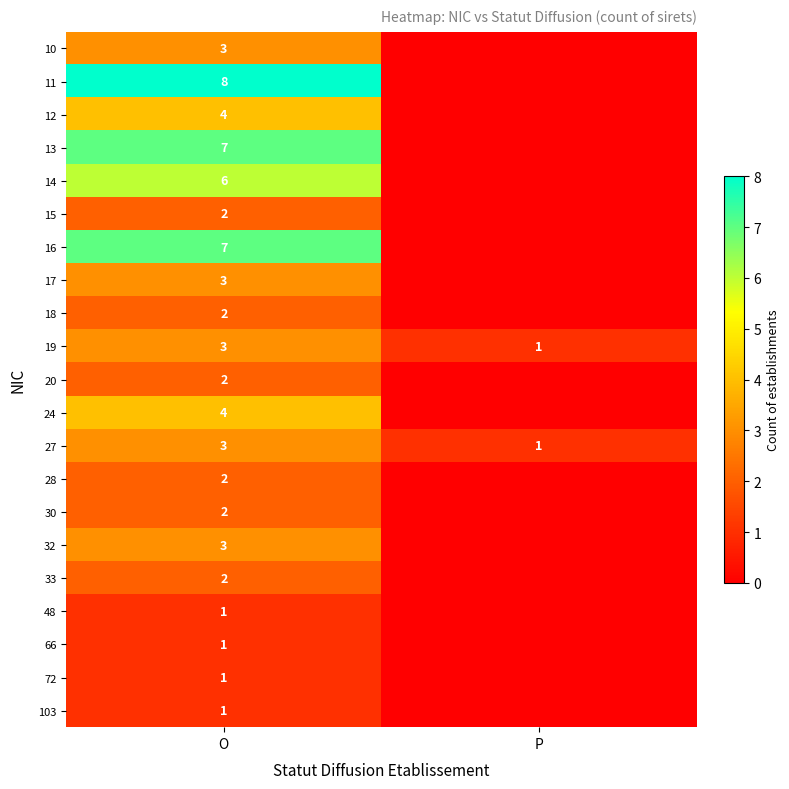

Is the value of 11 at O greater than the value of 103 at O?

Yes